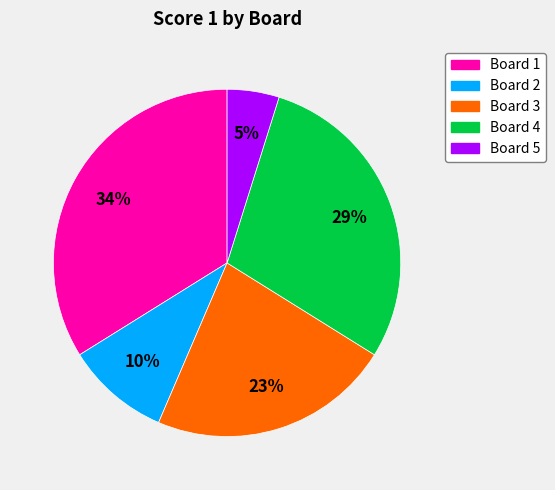

Is there a majority slice in this chart?

No